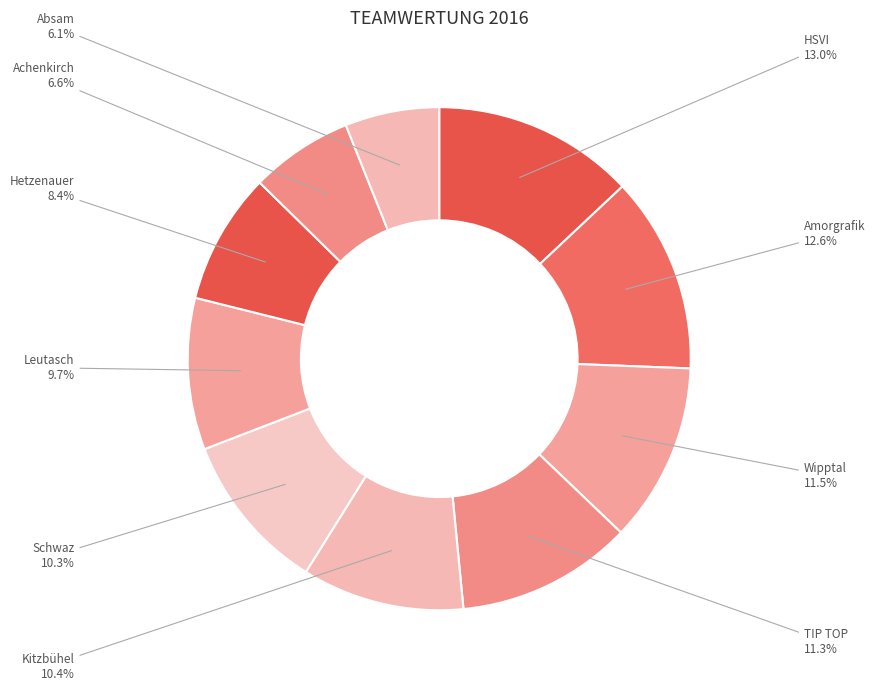

How many slices are in this pie chart?

10